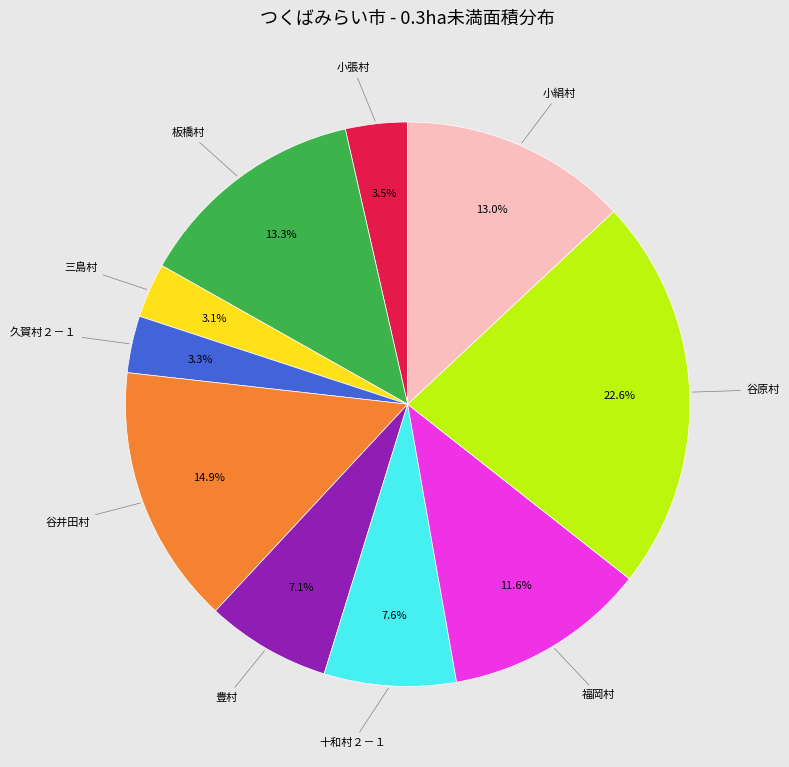

True or false: 久賀村２－１ accounts for 16% of the total.

False